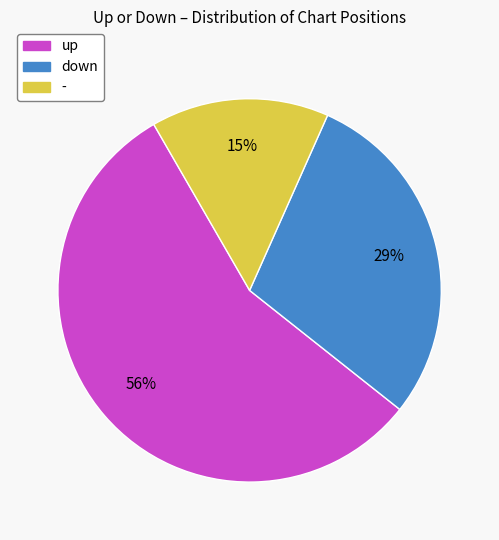

What is the ratio of the value at up to the value at -?

3.7